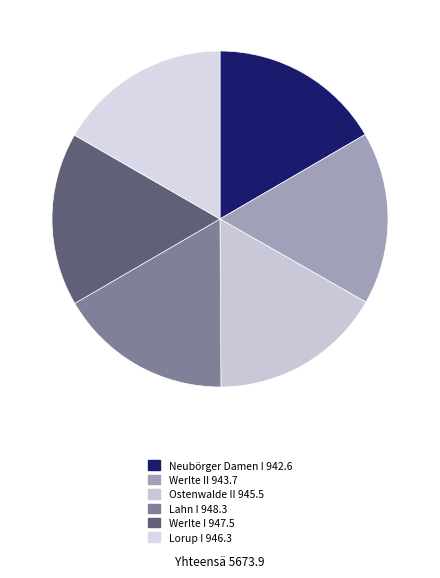

What is the smallest slice in the pie chart?

Neubörger Damen I